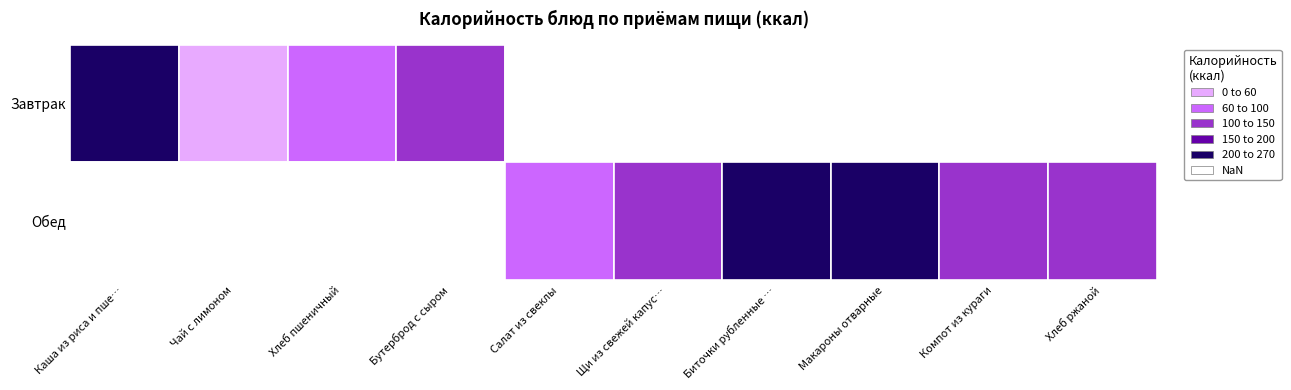

What is the maximum value for Завтрак?

259